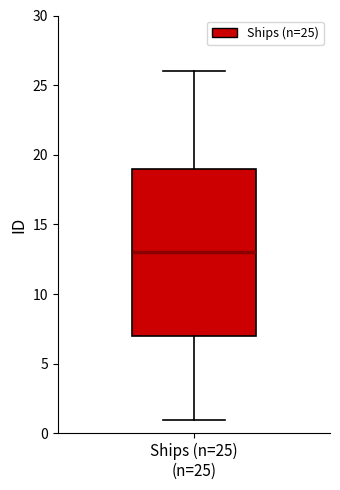

Read this box plot against the y-axis: the position of the median line, the range covered by the box, and the ends of both whiskers. The values are not printed on the chart, so give them approximately, as read against the axis.

median 13, box 7 to 19, whiskers 1 to 26